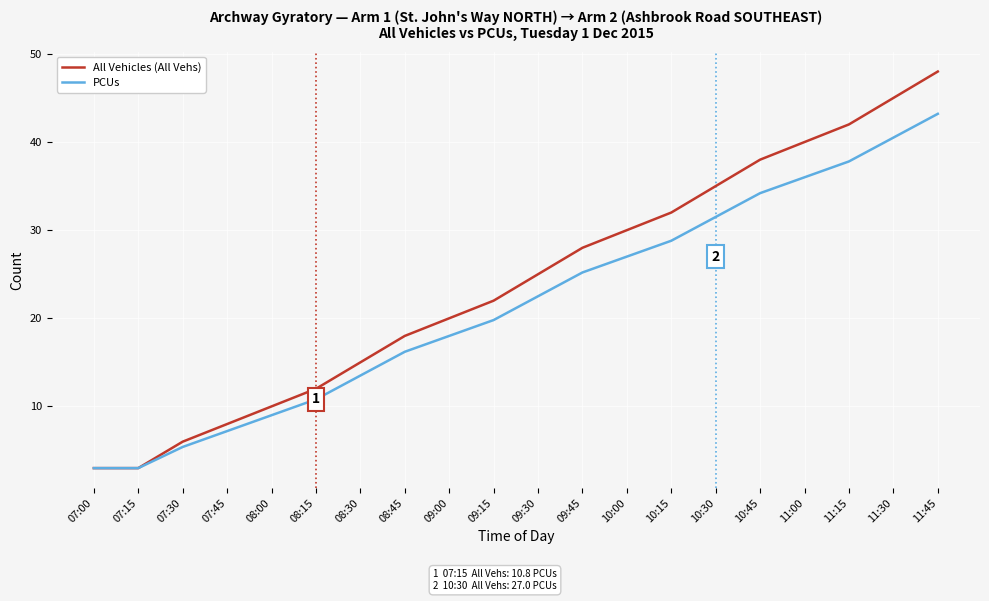

What is the difference between the highest and lowest values at 11:00?

4.0